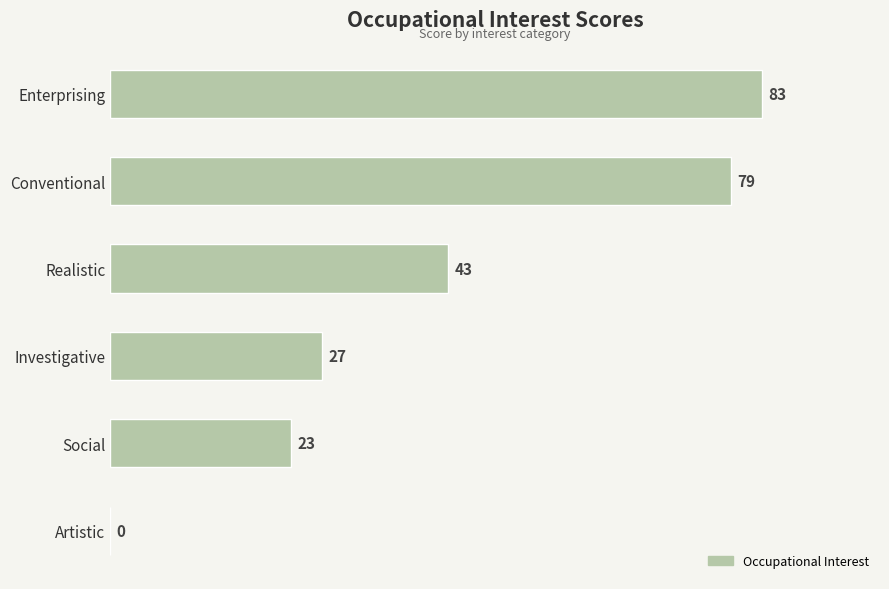

Between Conventional and Enterprising, which is larger?

Enterprising